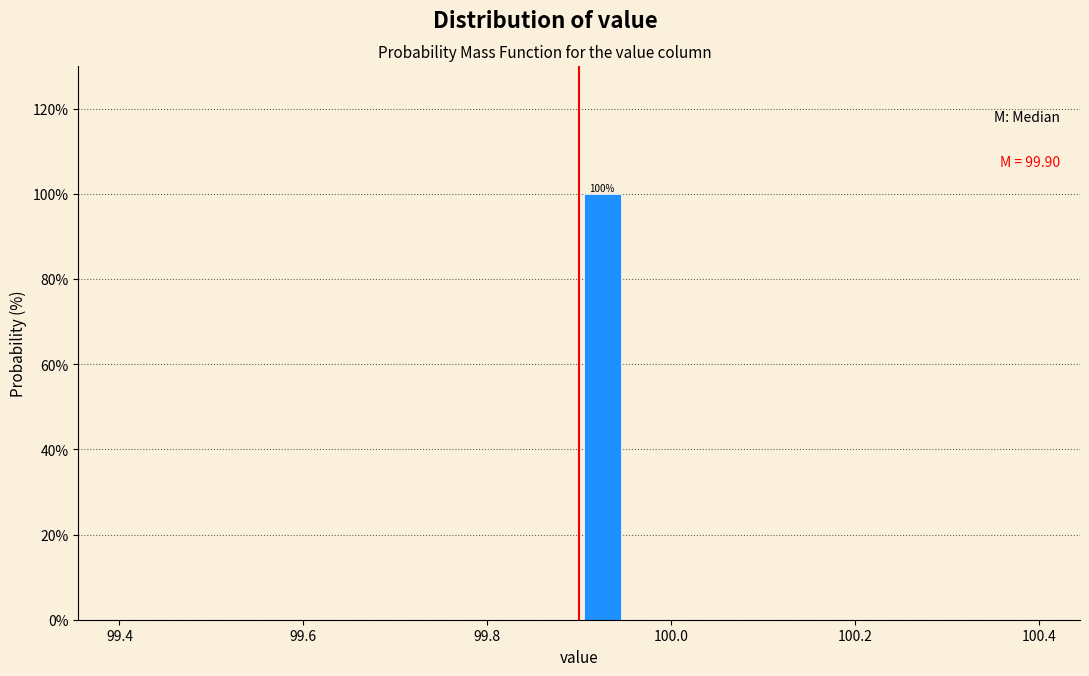

Read against the x-axis, roughly where is the centre of the tallest bar?

99.92